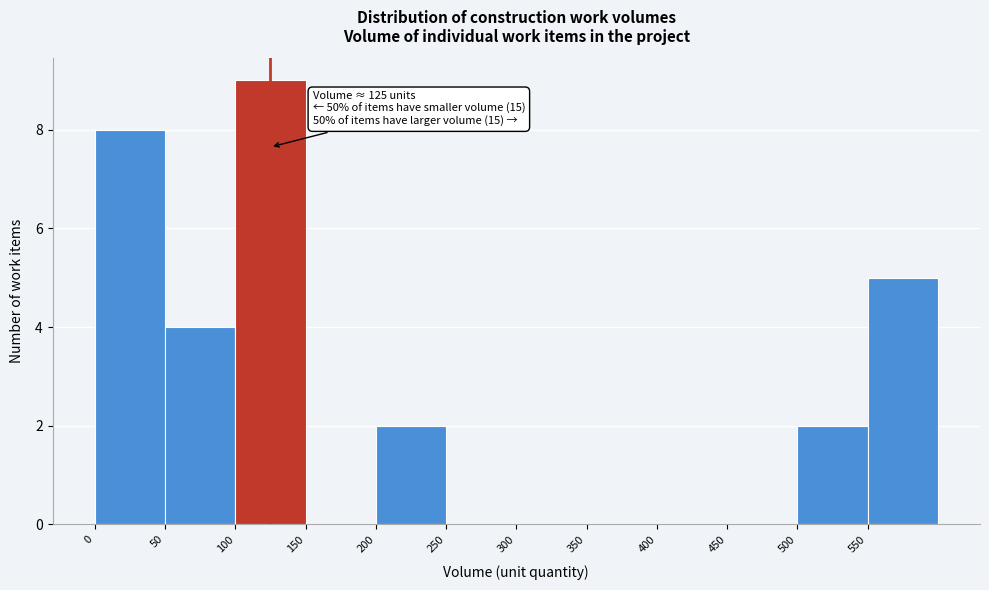

Over which range of the x-axis is the bar tallest?

100 to 150